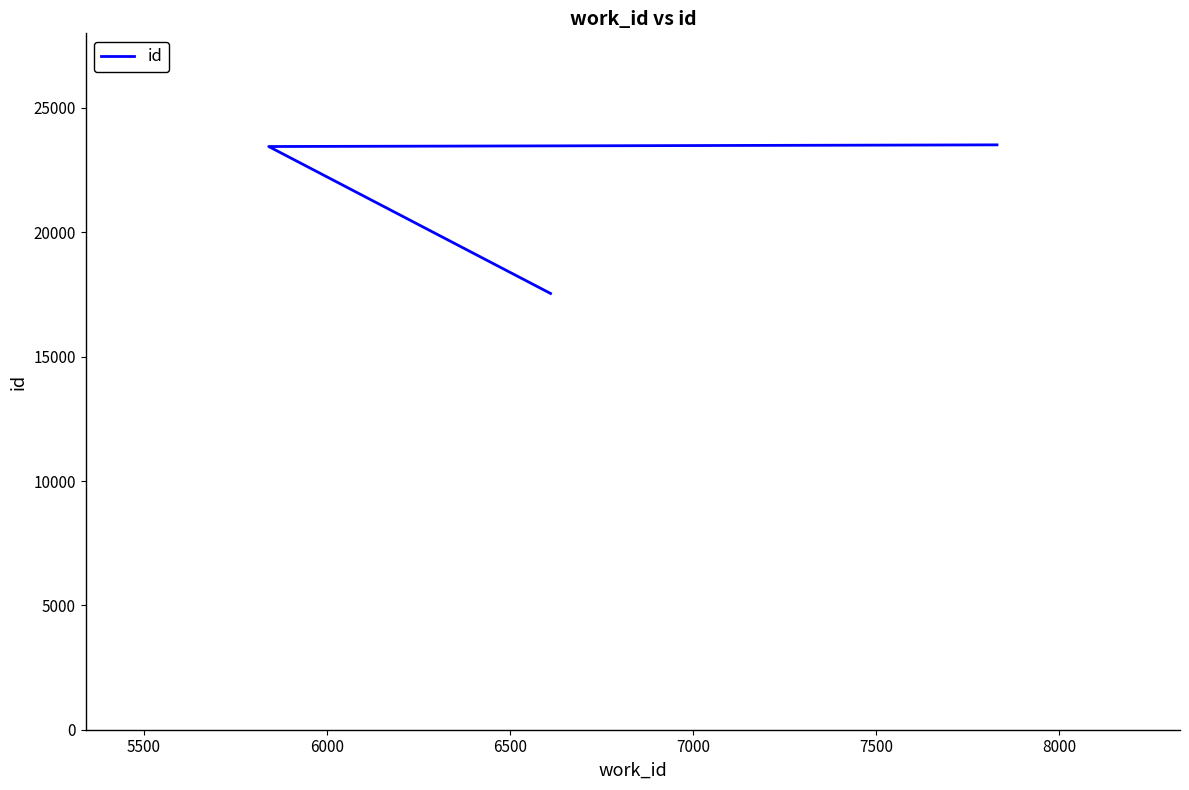

What is the difference between the maximum and minimum values?

5975